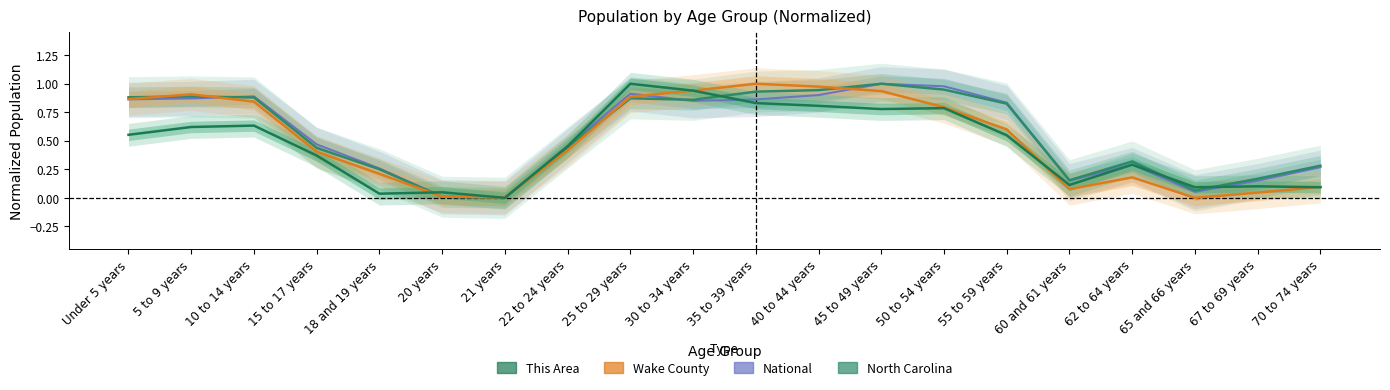

What is the label of the 2nd point from the right?

67 to 69 years